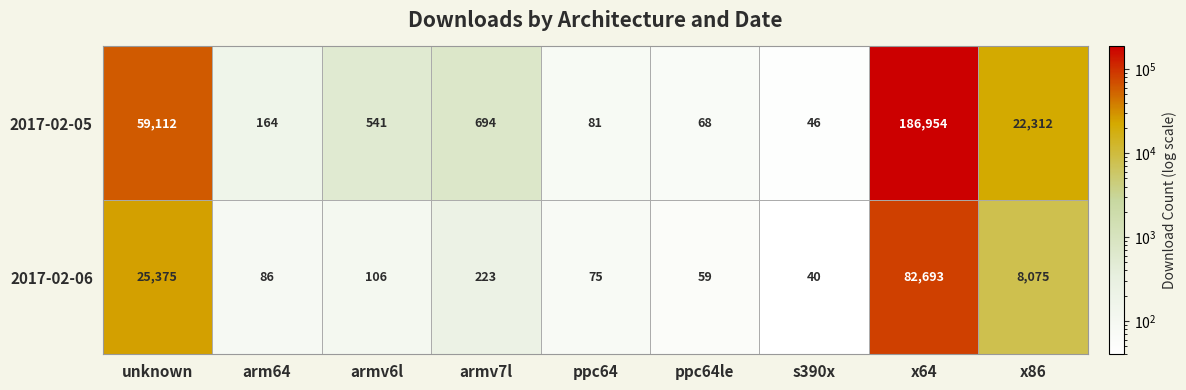

Reading left to right, list all the values displayed in this chart.

2017-02-05: unknown=59112	arm64=164	armv6l=541	armv7l=694	ppc64=81	ppc64le=68	s390x=46	x64=186954	x86=22312
2017-02-06: unknown=25375	arm64=86	armv6l=106	armv7l=223	ppc64=75	ppc64le=59	s390x=40	x64=82693	x86=8075